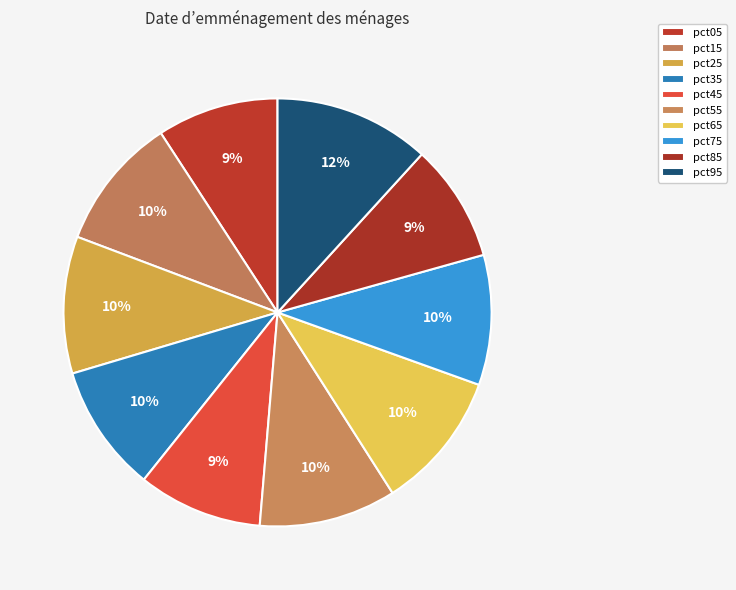

How many segments does this pie chart have?

10